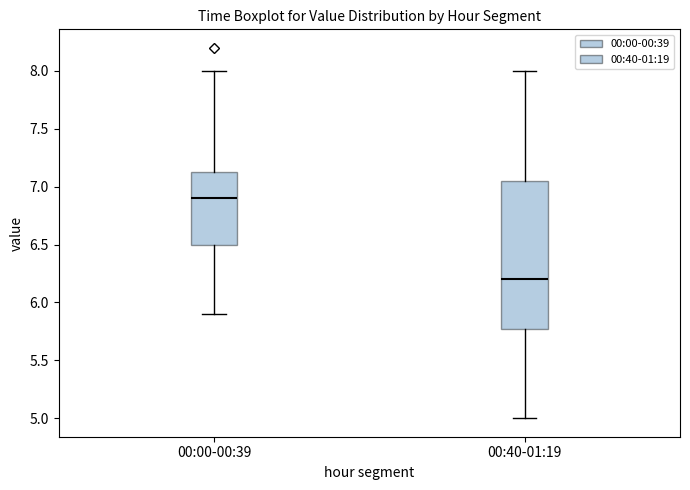

Where does the upper whisker of the box for 00:00-00:39 end on the y-axis? The values are not printed on the chart, so give them approximately, as read against the axis.

8.00